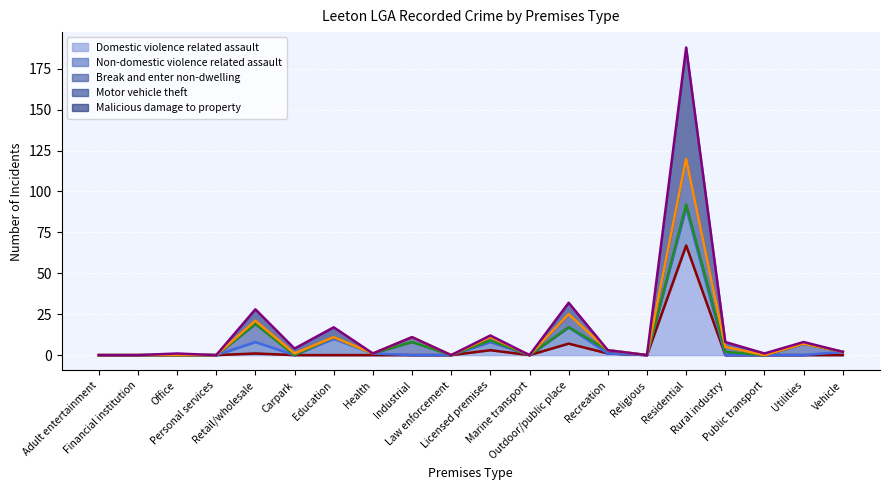

Which series has the widest spread of values?

Malicious damage to property